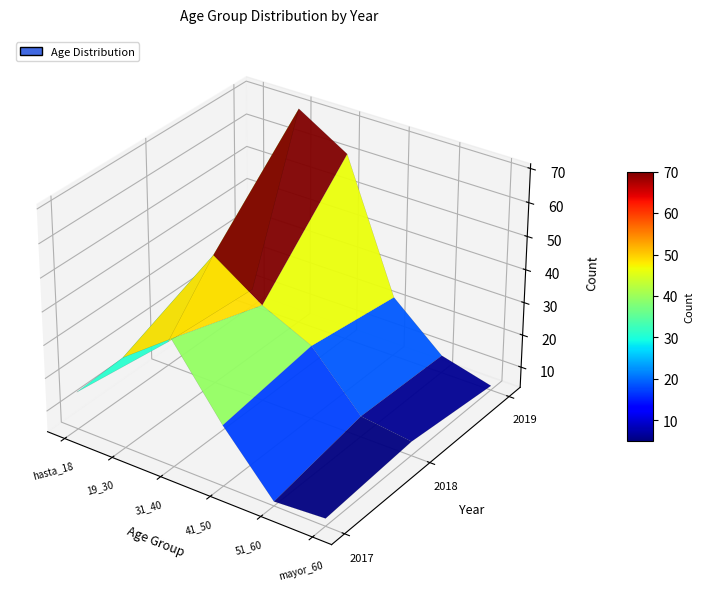

What is the difference between the maximum and minimum values in the 2019 series?

65